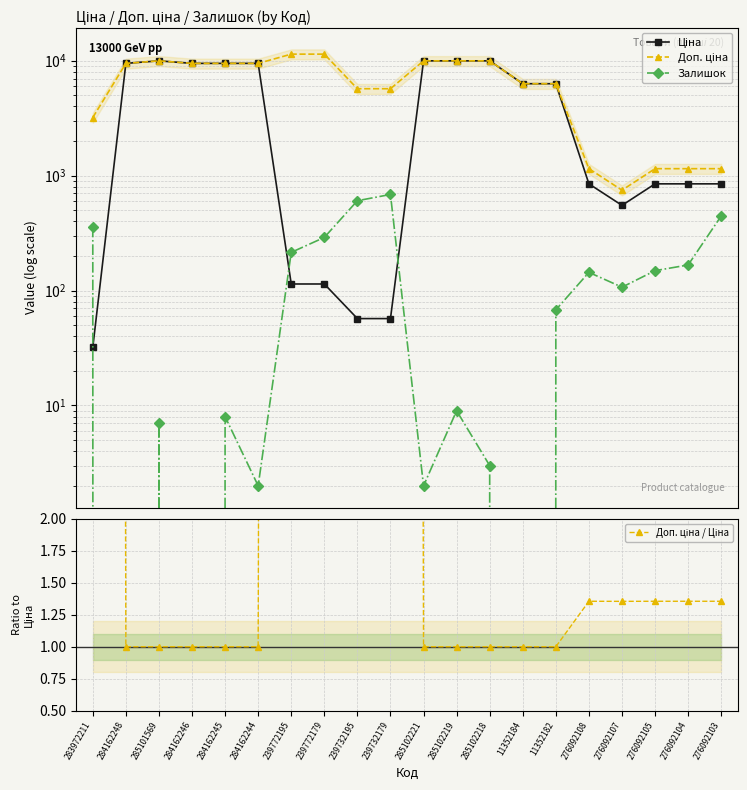

Which series changed the most between 284162248 and 276092103?

Ціна